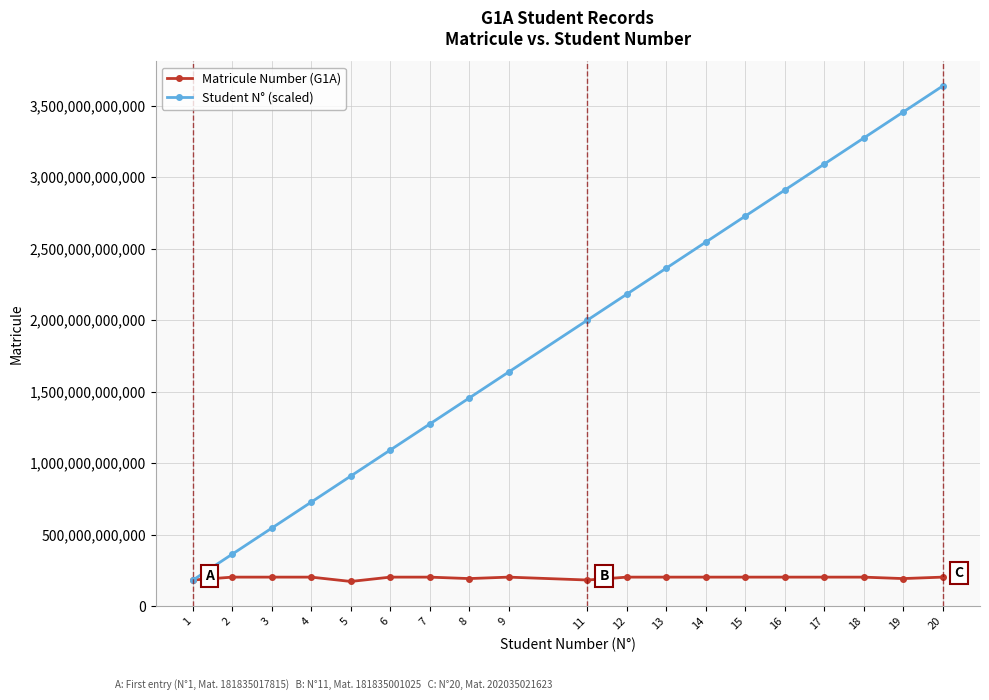

Which series has the largest total across all categories?

Student N° (scaled)